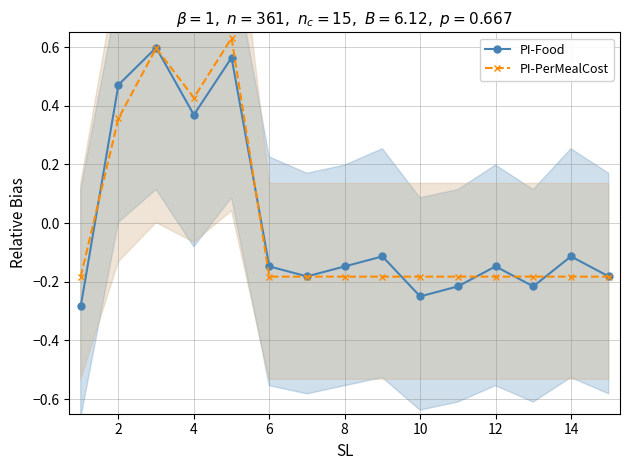

Reading right to left, transcribe all the data shown in this chart.

PI-Food: -0.2	-0.1	-0.2	-0.1	-0.2	-0.3	-0.1	-0.1	-0.2	-0.1	0.6	0.4	0.6	0.5	-0.3
PI-PerMealCost: -0.2	-0.2	-0.2	-0.2	-0.2	-0.2	-0.2	-0.2	-0.2	-0.2	0.6	0.4	0.6	0.4	-0.2